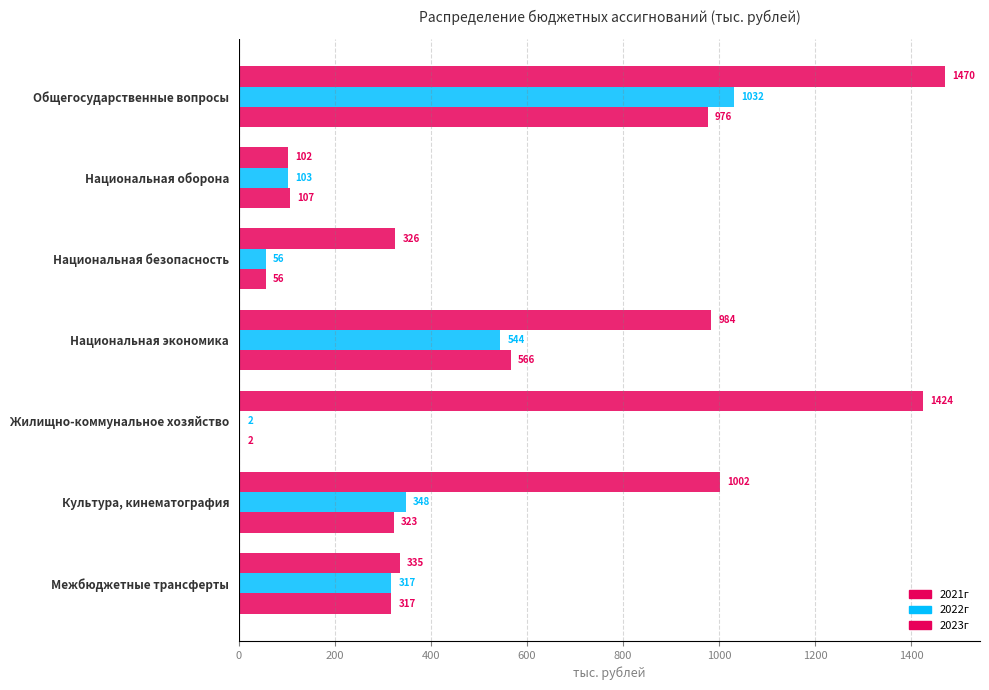

What is the sum of all 2022г values?

2401.8